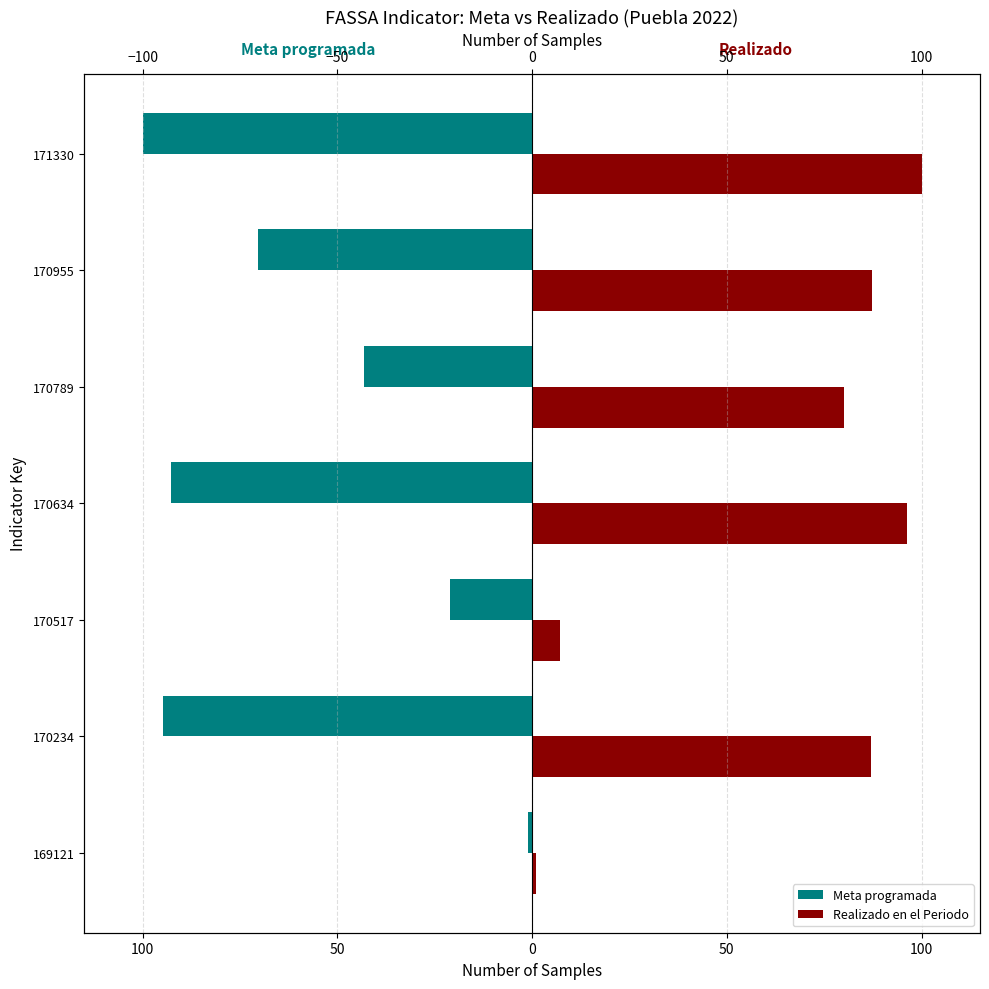

Between 170517 and 170955, which series saw the biggest shift?

Realizado en el Periodo